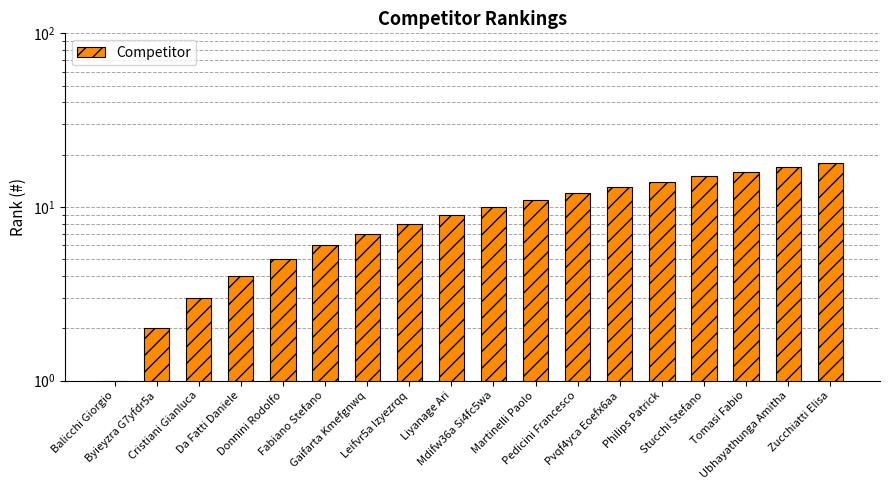

What is the minimum value shown in the chart?

1